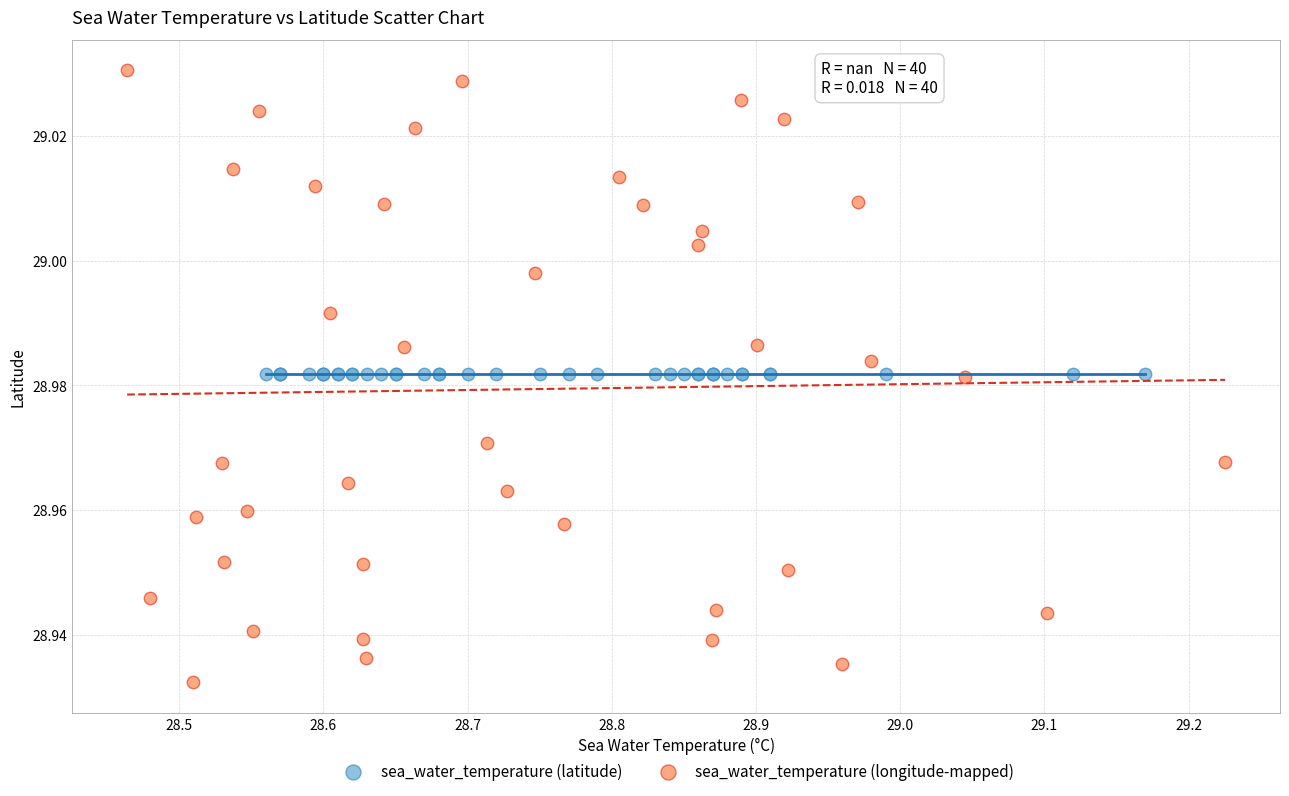

Which series reaches the maximum Y coordinate?

sea_water_temperature (longitude-mapped)